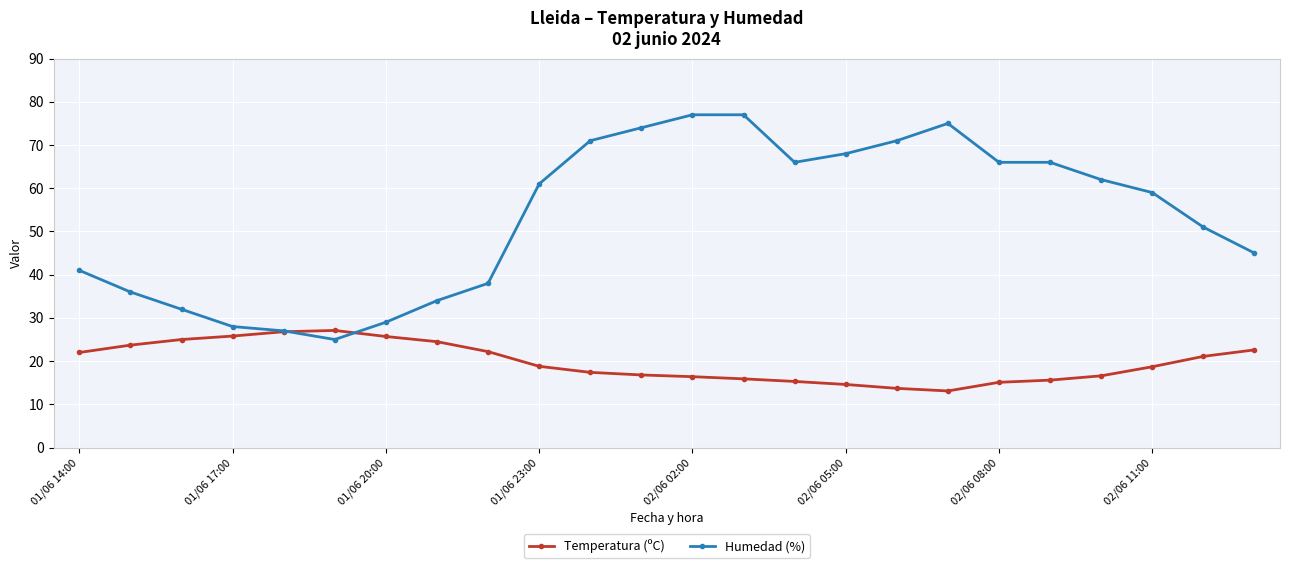

What is the difference between the second highest and minimum values in the Humedad (%) series?

52.0